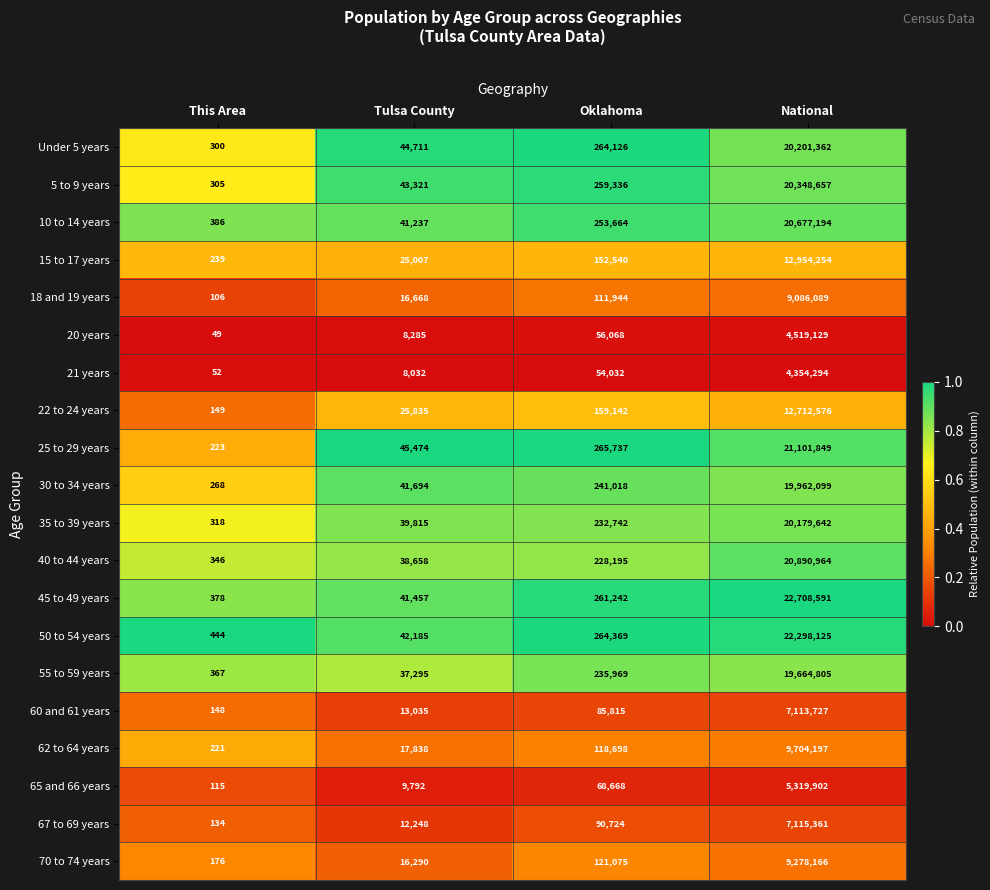

What is the sum of all 45 to 49 years values?

23011668